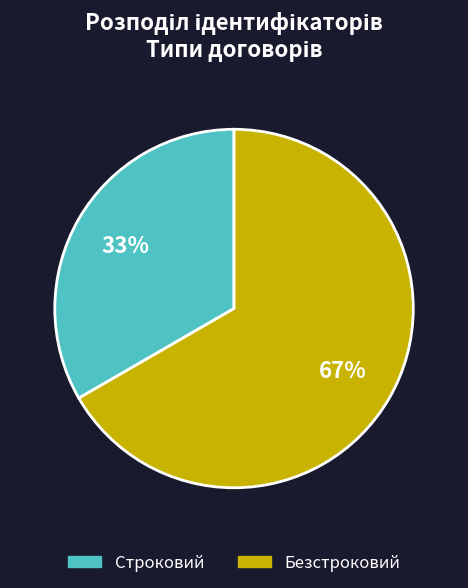

To the nearest percent, what is the average slice percentage?

50%